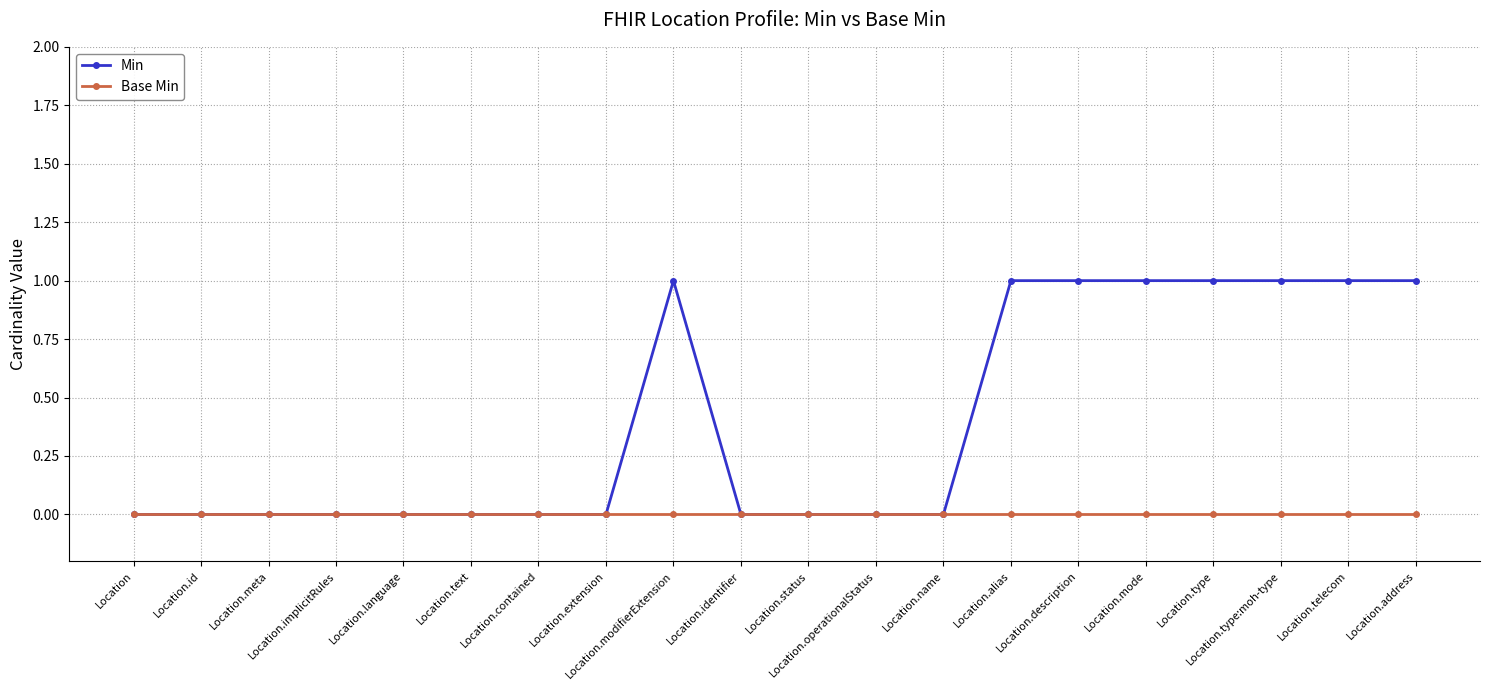

Reading right to left, list all the values displayed in this chart.

Min: Location.address=1	Location.telecom=1	Location.type:moh-type=1	Location.type=1	Location.mode=1	Location.description=1	Location.alias=1	Location.name=0	Location.operationalStatus=0	Location.status=0	Location.identifier=0	Location.modifierExtension=1	Location.extension=0	Location.contained=0	Location.text=0	Location.language=0	Location.implicitRules=0	Location.meta=0	Location.id=0	Location=0
Base Min: Location.address=0	Location.telecom=0	Location.type:moh-type=0	Location.type=0	Location.mode=0	Location.description=0	Location.alias=0	Location.name=0	Location.operationalStatus=0	Location.status=0	Location.identifier=0	Location.modifierExtension=0	Location.extension=0	Location.contained=0	Location.text=0	Location.language=0	Location.implicitRules=0	Location.meta=0	Location.id=0	Location=0